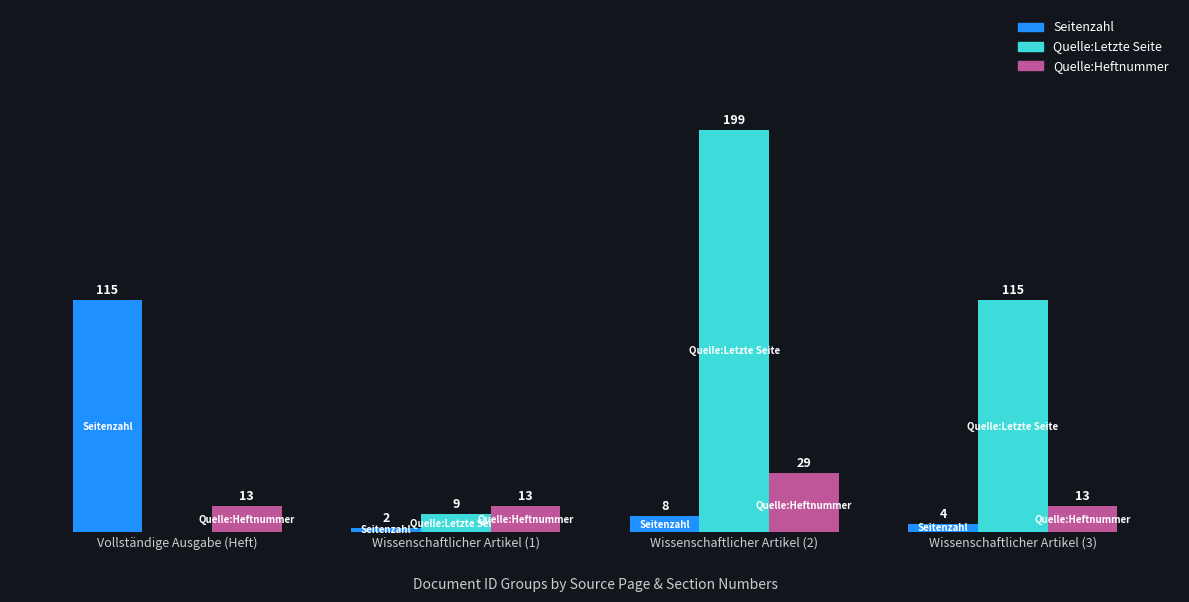

Which label corresponds to the largest value in the chart?

Wissenschaftlicher Artikel (2)